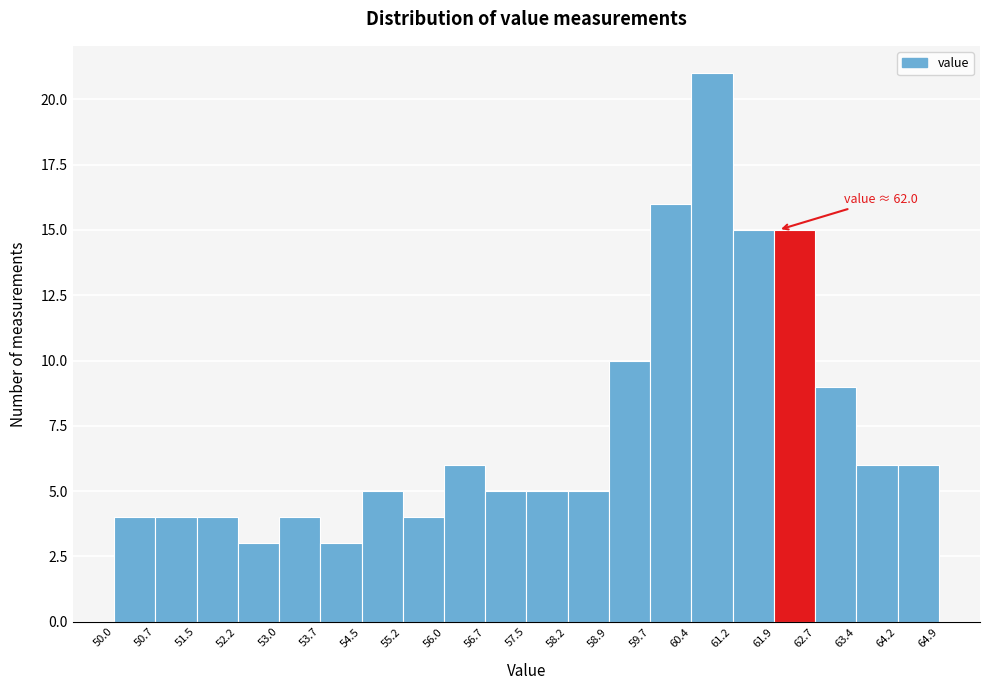

Which range on the x-axis has the tallest bar?

60.4 to 61.2